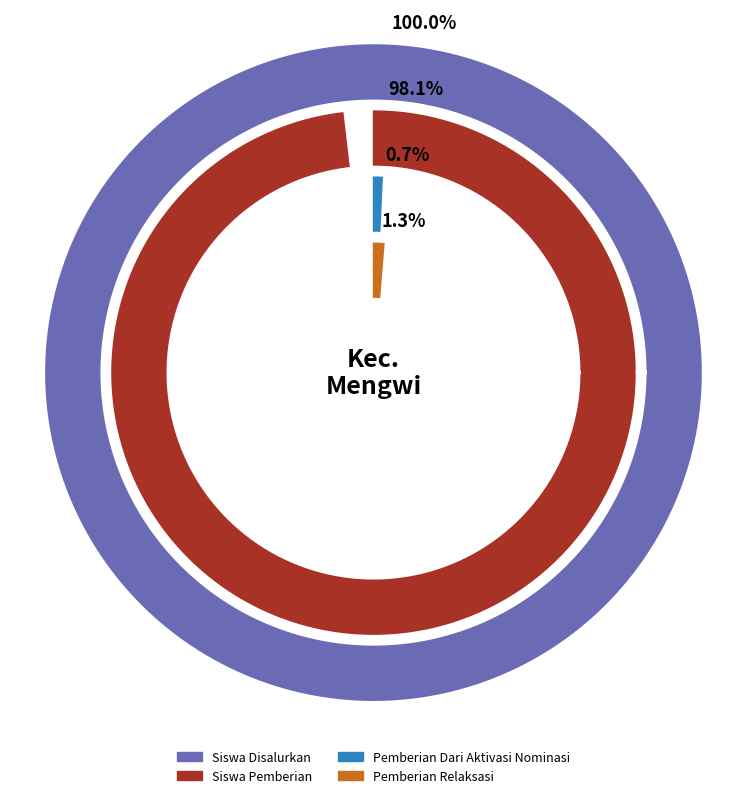

The SMP DHARMA SASTRA slice represents 1% of the pie. True or false?

False